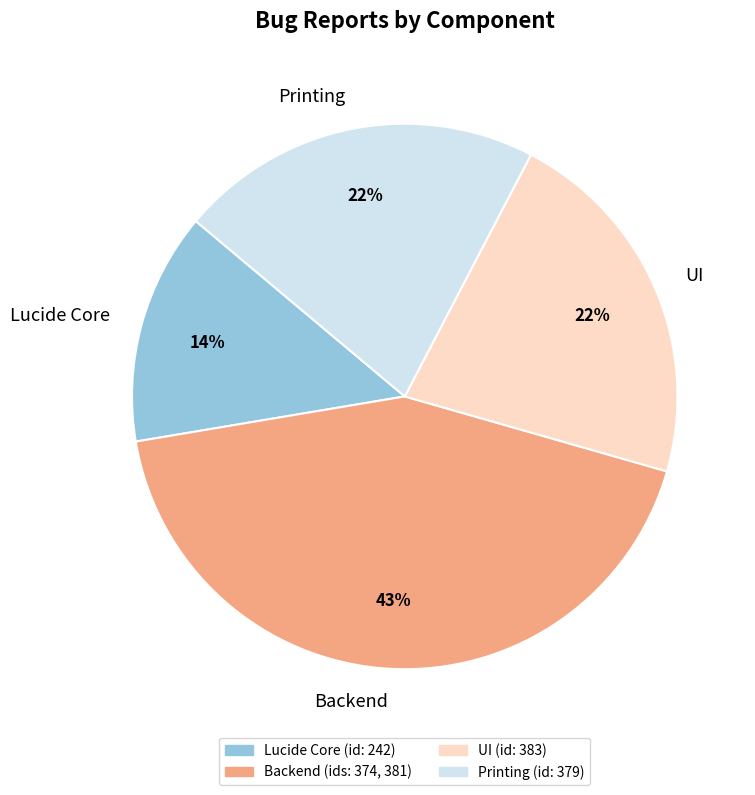

To the nearest percent, what percentage of the pie is Lucide Core?

14%